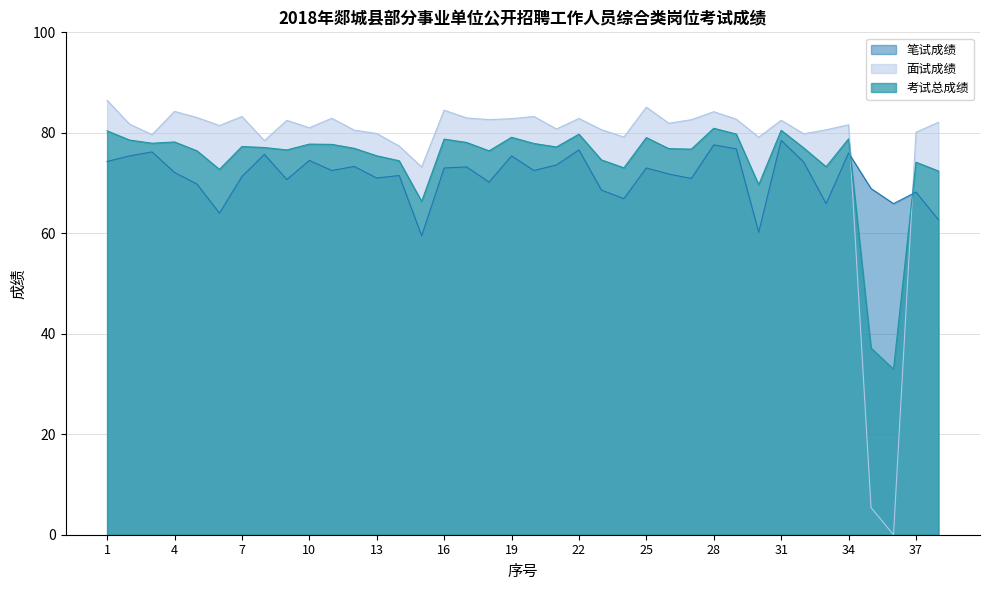

What is the greatest value displayed?

86.5